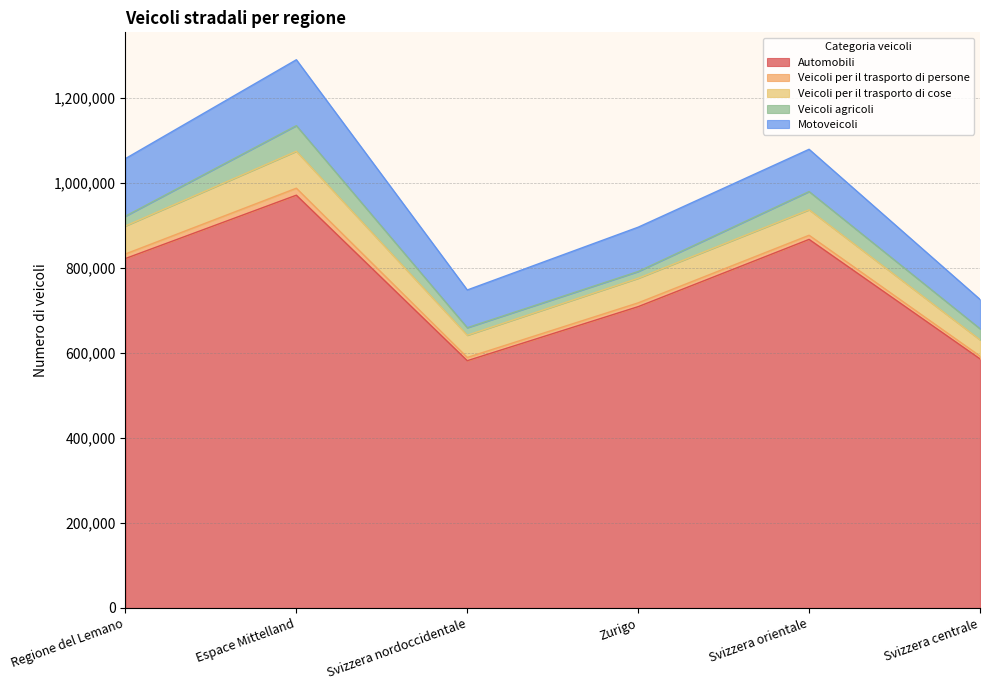

Between Svizzera centrale and Svizzera nordoccidentale, which is larger?

Svizzera centrale